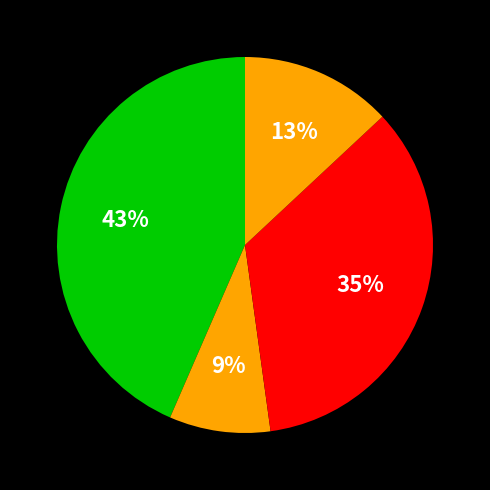

How many segments does this pie chart have?

4